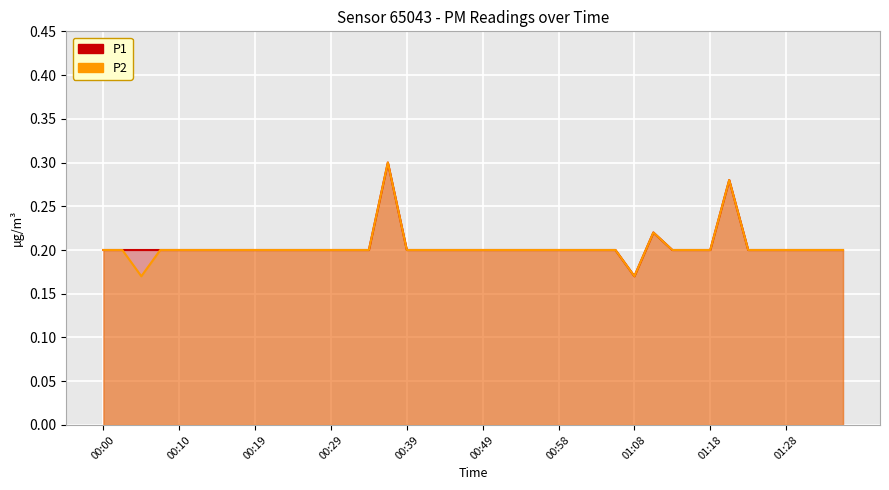

True or false: P2 has a value of 0.2 at 25.

True